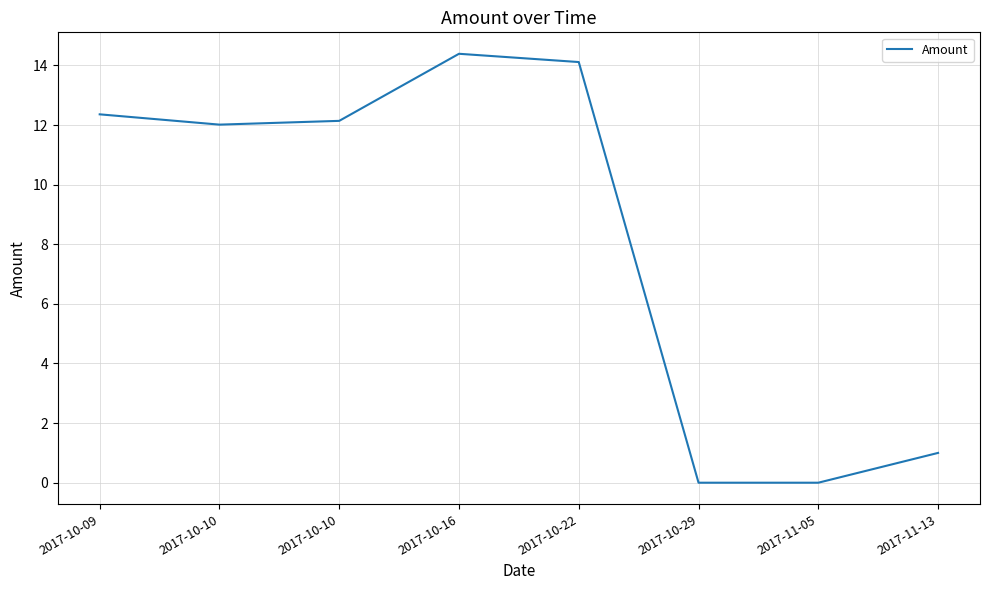

What is the greatest value displayed?

14.4